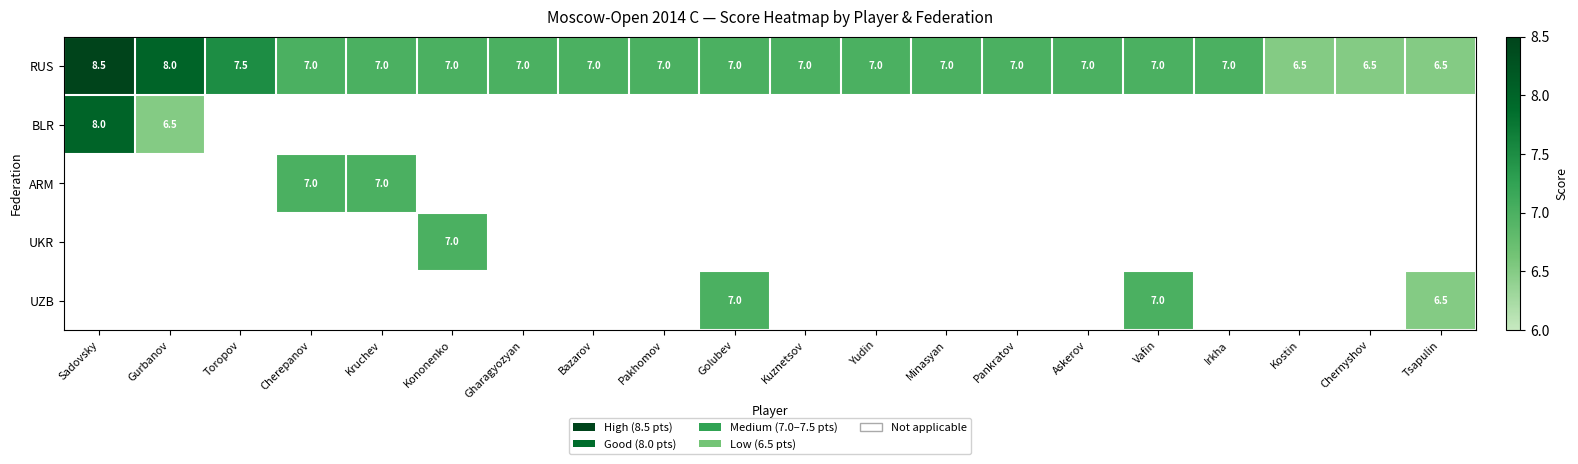

Which category has the highest value in the RUS series?

Sadovsky